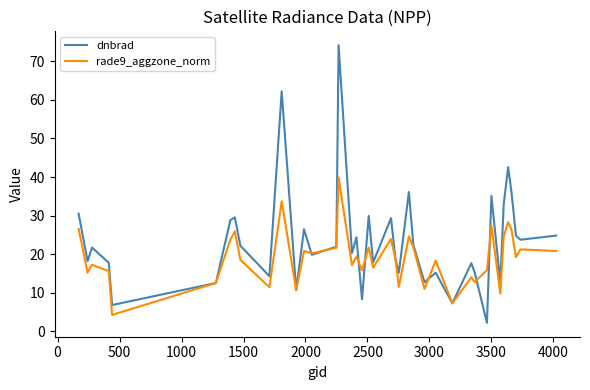

Which series has the largest range (max minus min)?

dnbrad